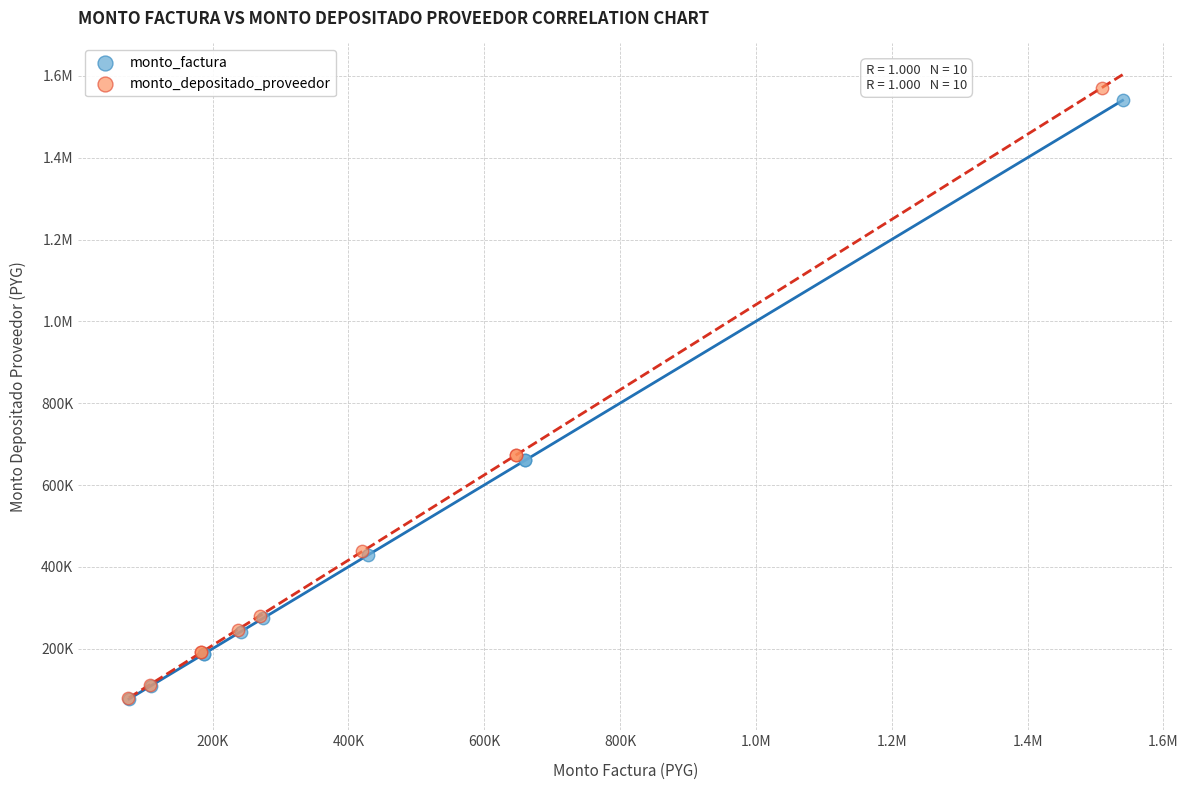

What are all the series names shown in the legend?

monto_factura, monto_depositado_proveedor